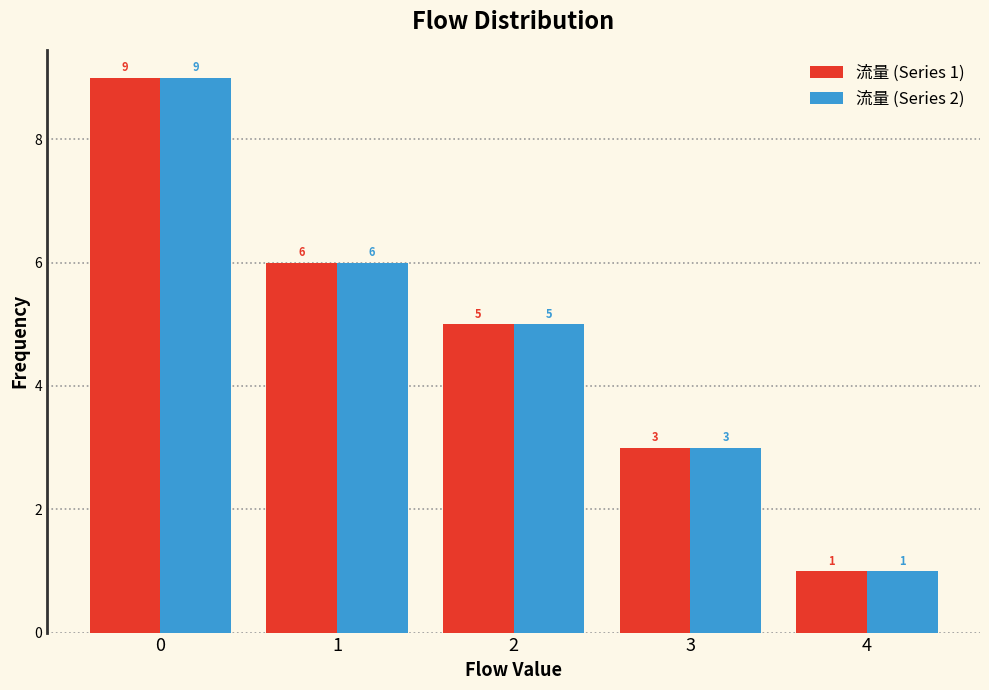

Reading left to right, list all the values displayed in this chart.

流量 (Series 1): 9	6	5	3	1
流量 (Series 2): 9	6	5	3	1